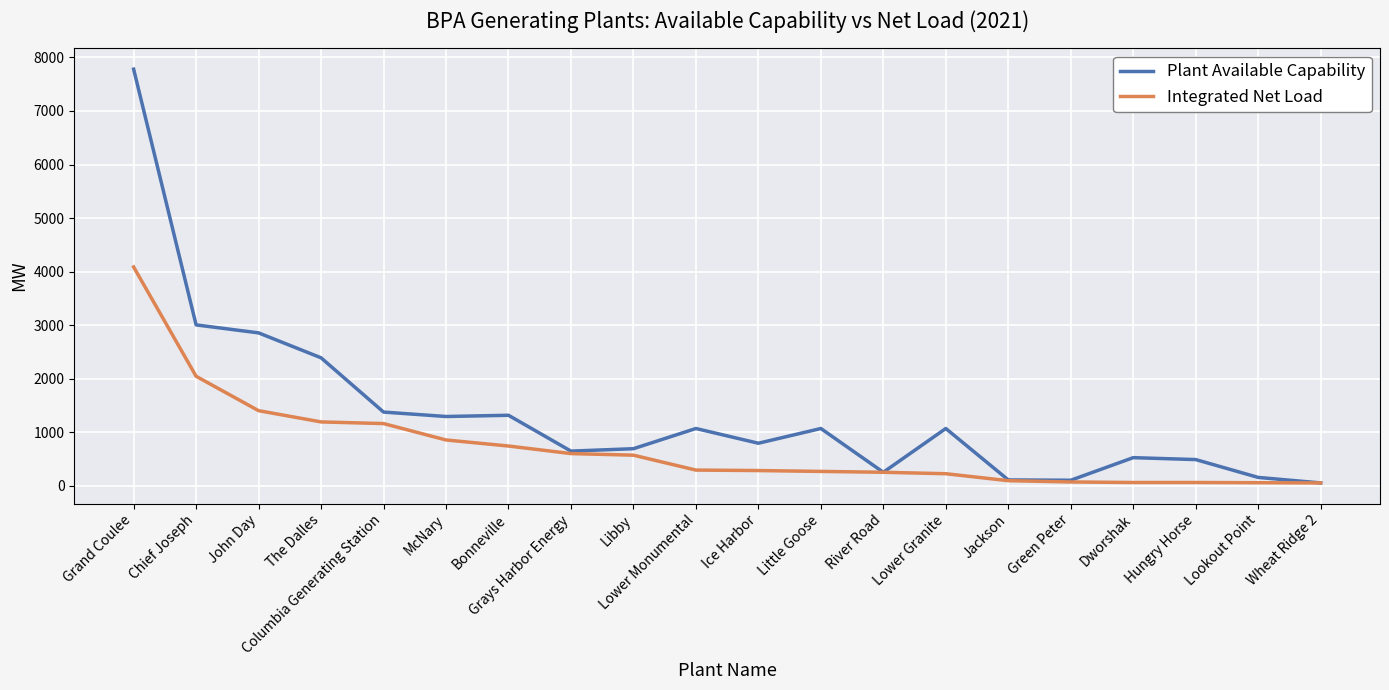

Which category has the highest value in the Integrated Net Load series?

Grand Coulee